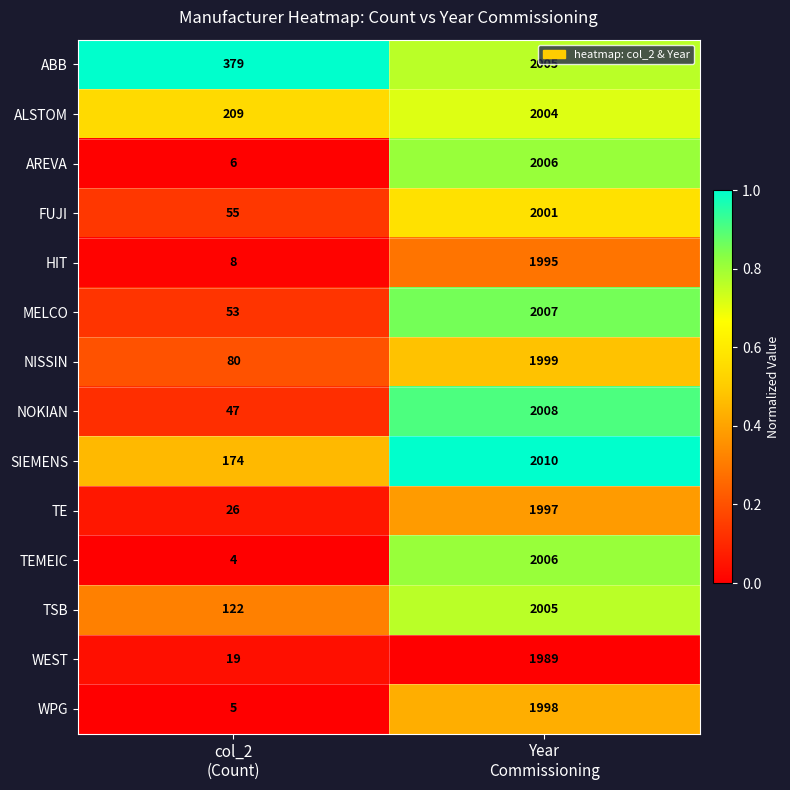

What is the sum of all TSB values?

2127